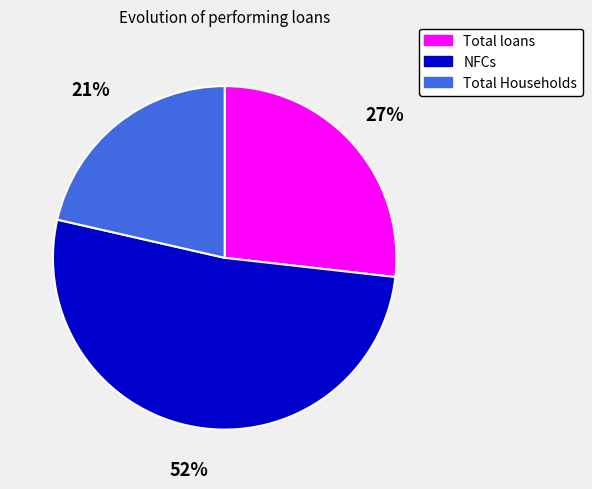

Rank the categories by value from highest to lowest.

NFCs, Total loans, Total Households